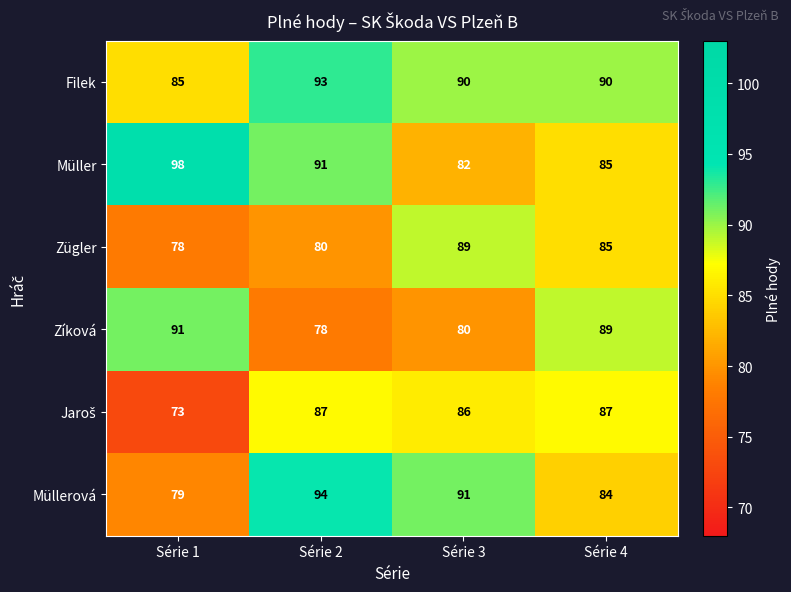

What is the approximate value of Filek at Série 1?

85